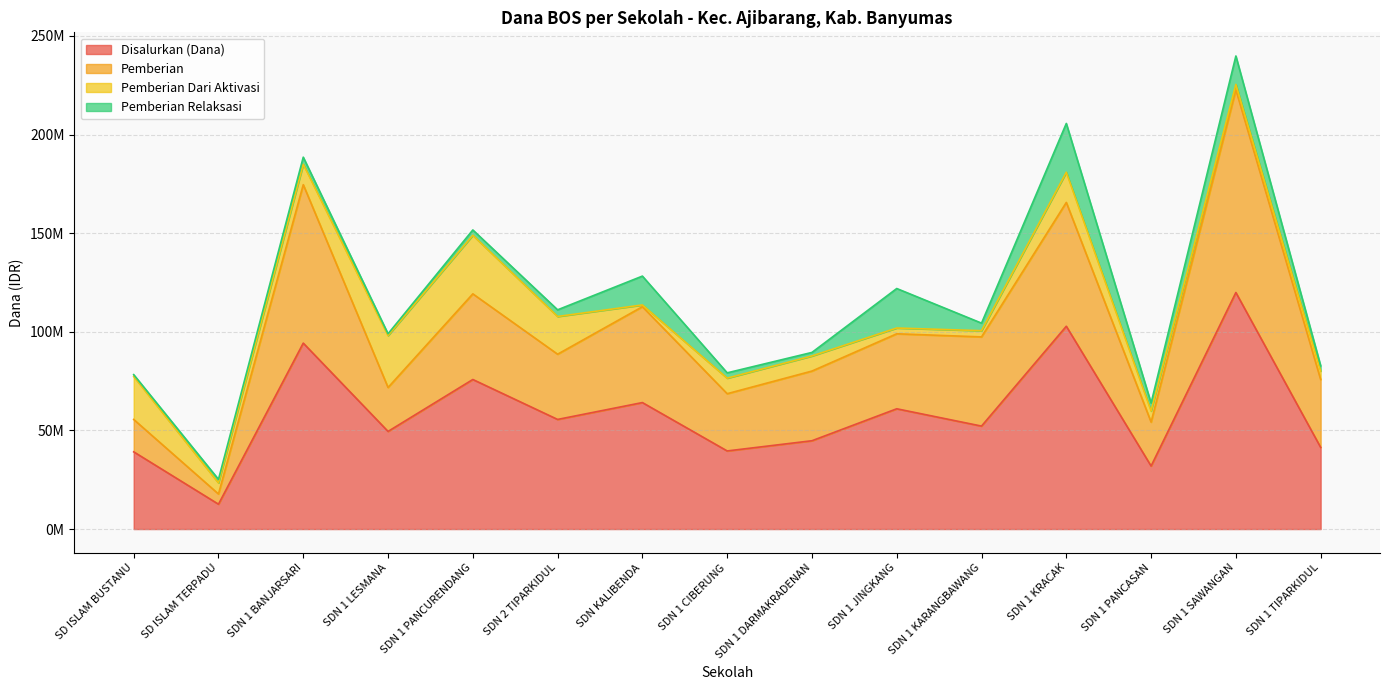

Which label corresponds to the smallest value in the chart?

SD ISLAM TERPADU